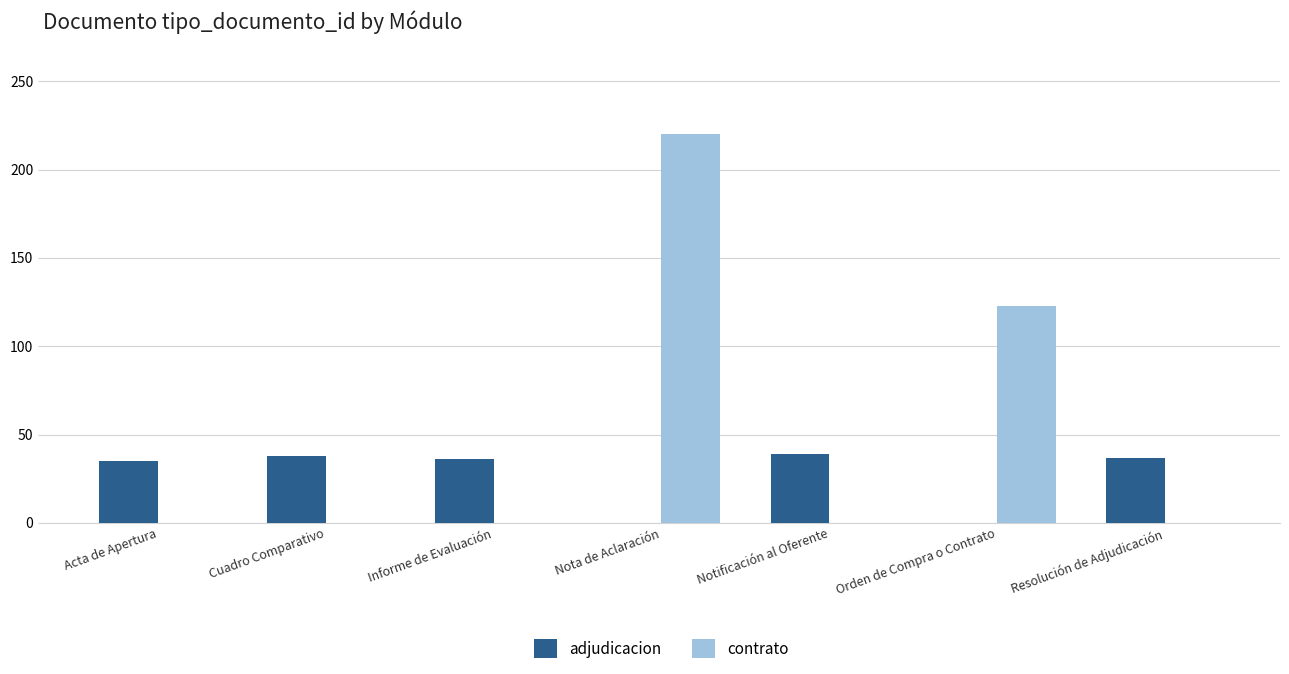

What is the total value across all series at Notificación al Oferente?

39